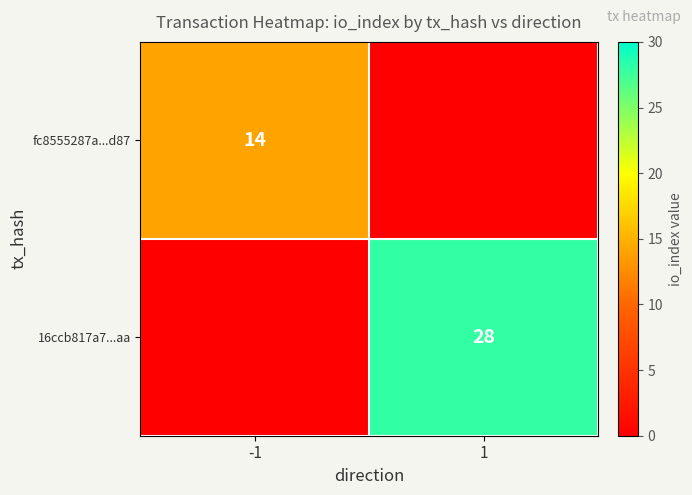

The value of 16ccb817a7...aa at 1 is 19. True or false?

False